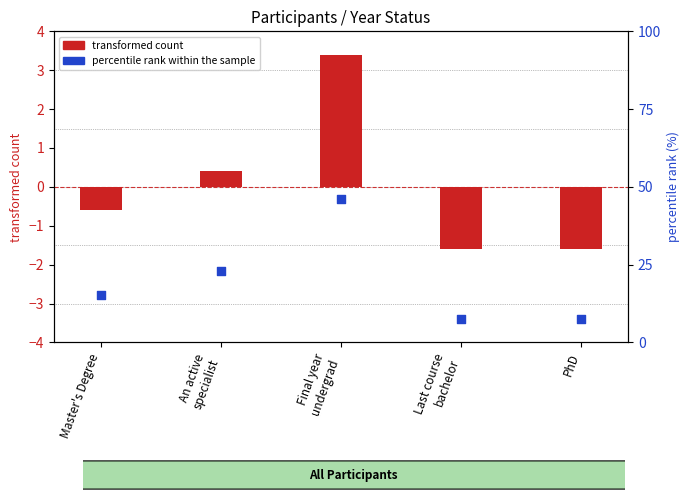

Which series has the widest spread of Y values?

percentile rank within the sample